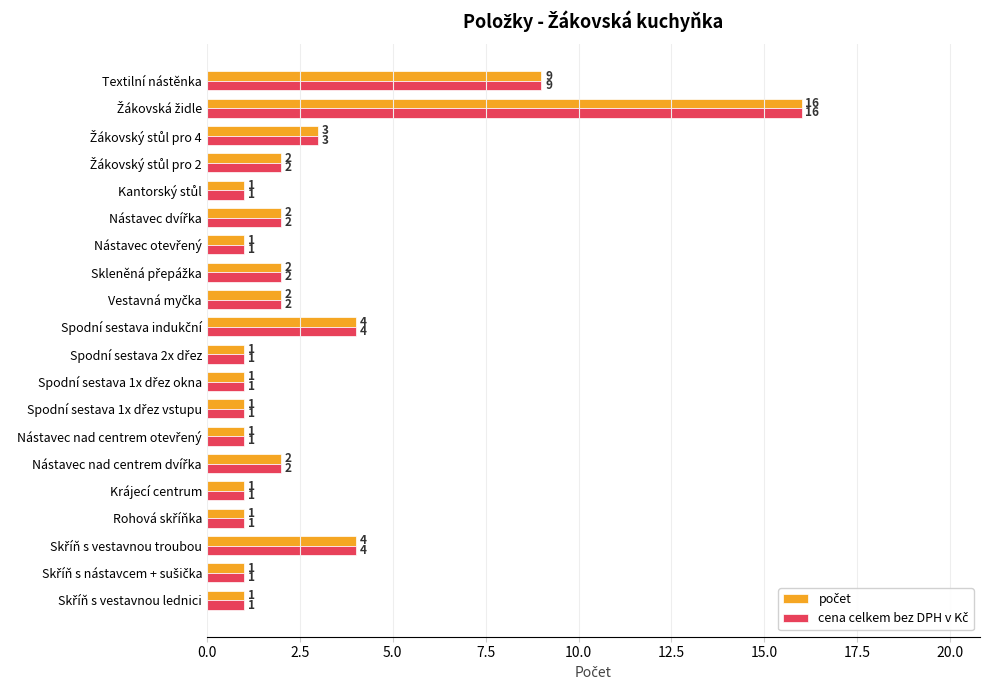

What is the greatest value displayed?

16